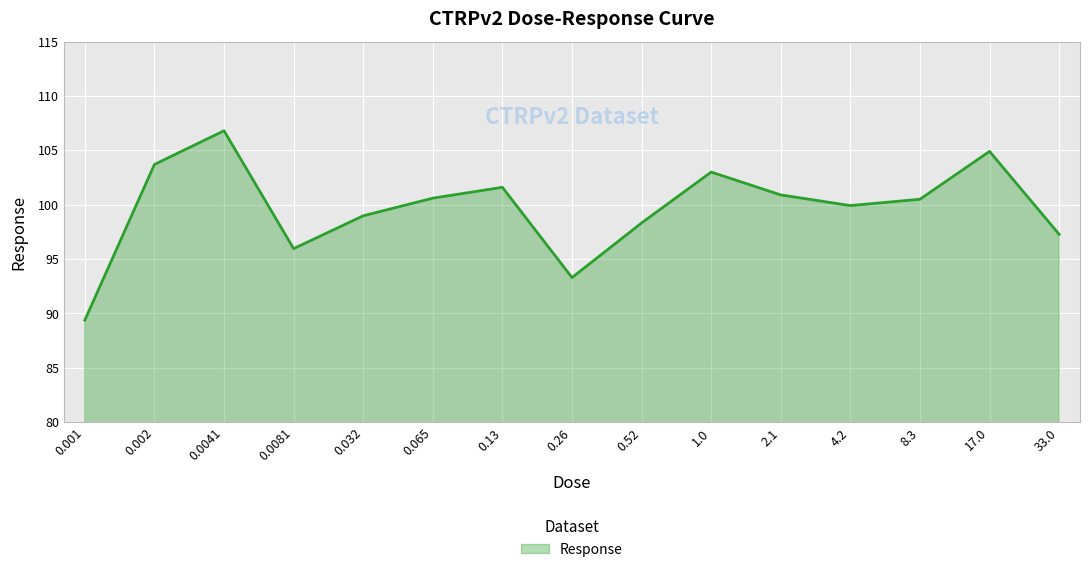

What is the change in value from 0.002 to 2.1?

-2.8